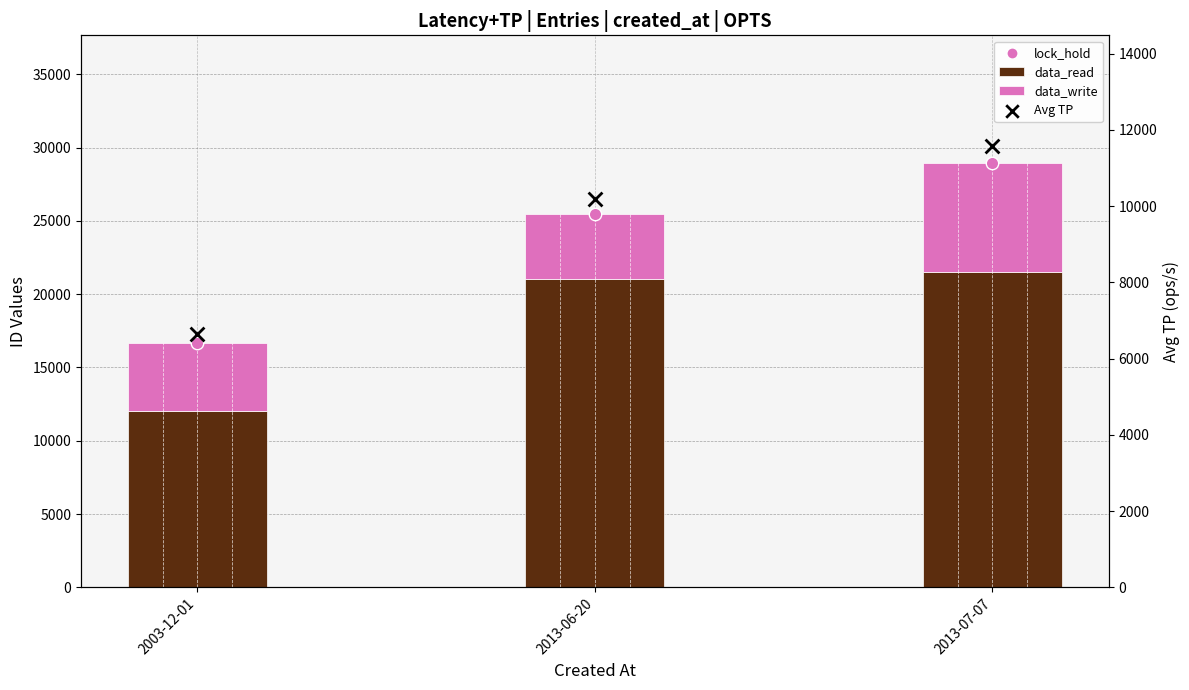

Which series contains the lowest Y value?

data_write